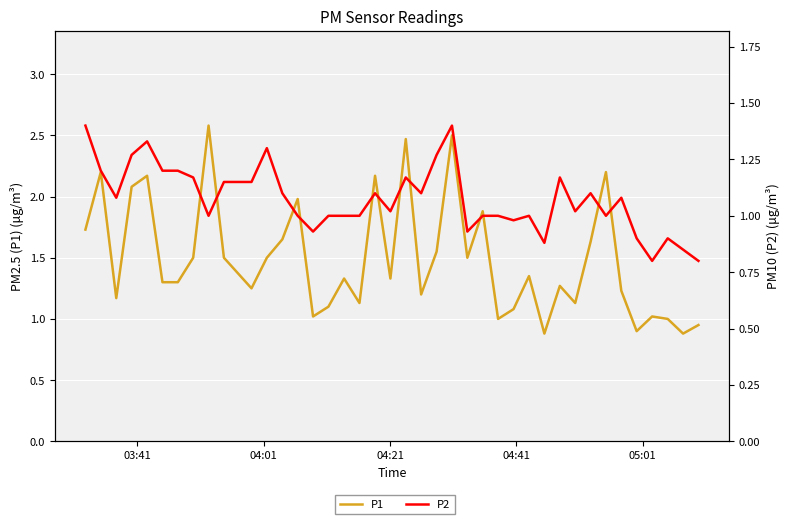

What are all the series names shown in the legend?

P1, P2